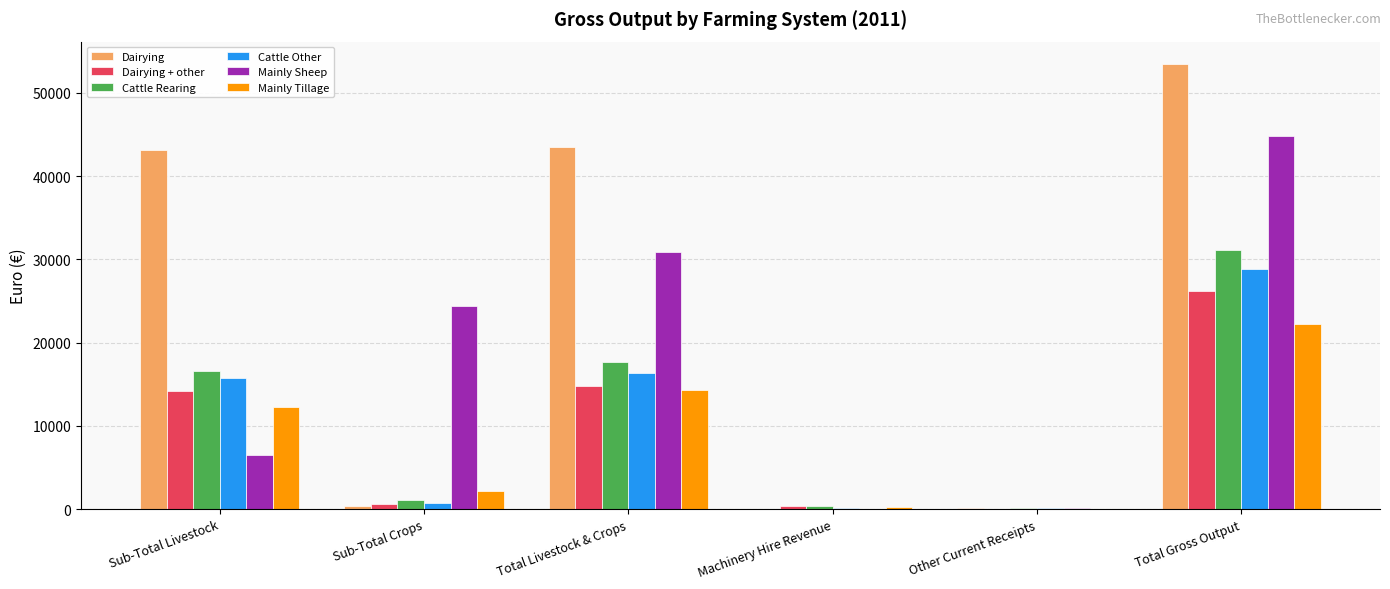

Where is Dairying + other nearest to the value 13105?

Sub-Total Livestock